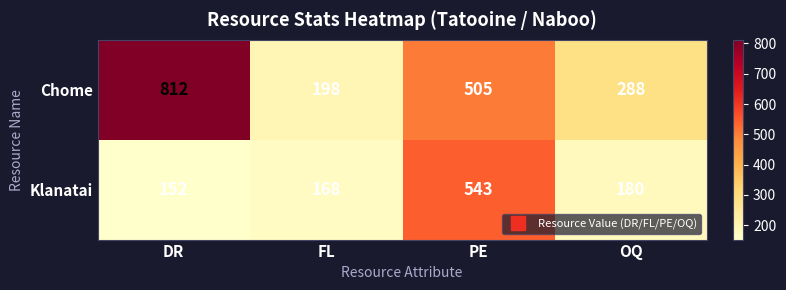

How many Chome values are between 288 and 812?

3